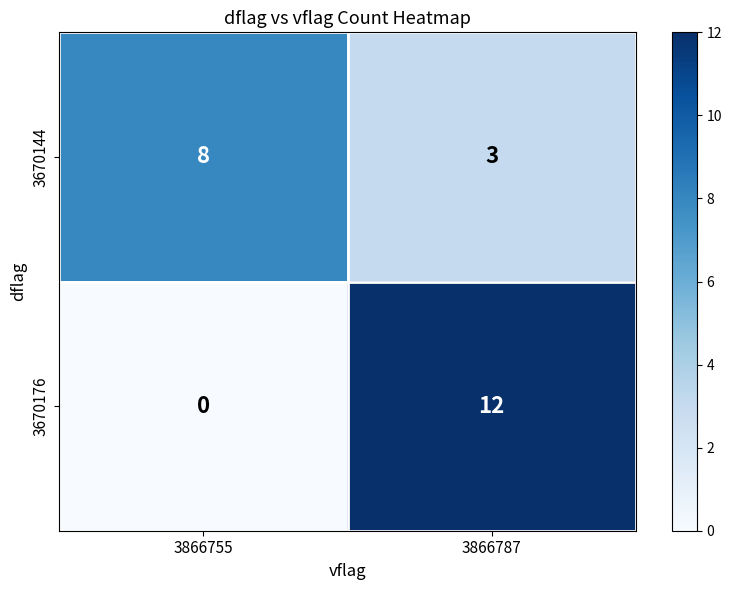

Reading right to left, list all the values displayed in this chart.

3670144: 3	8
3670176: 12	0